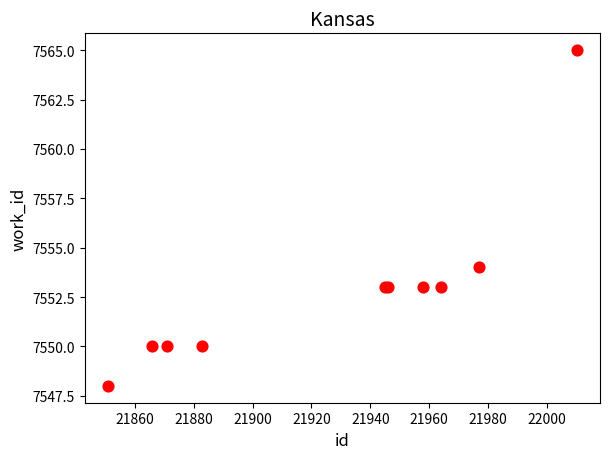

What Y value in the scatter plot is closest to 7556?

7554